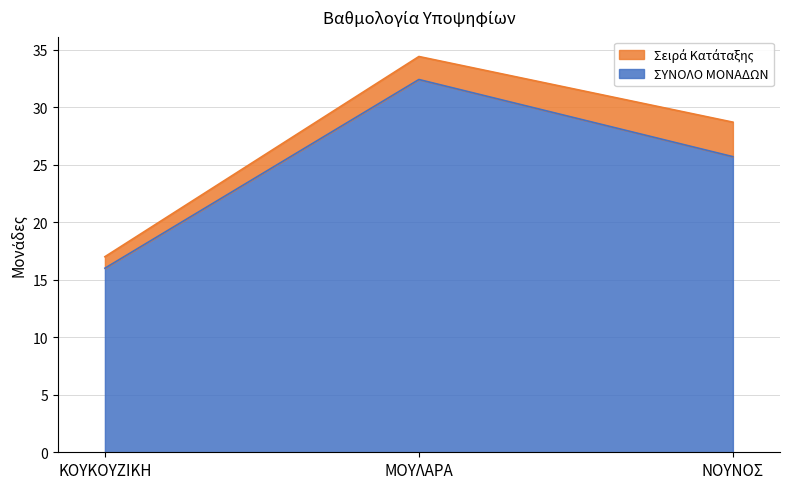

At which label does ΣΥΝΟΛΟ ΜΟΝΑΔΩΝ reach its minimum?

ΚΟΥΚΟΥΖΙΚΗ